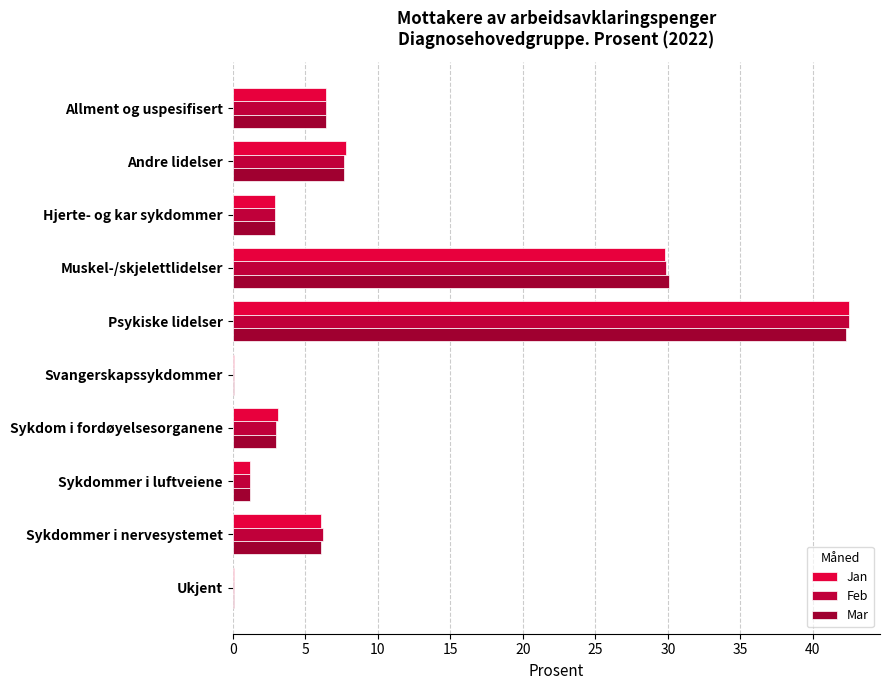

At which category is the sum across all series the highest?

Psykiske lidelser